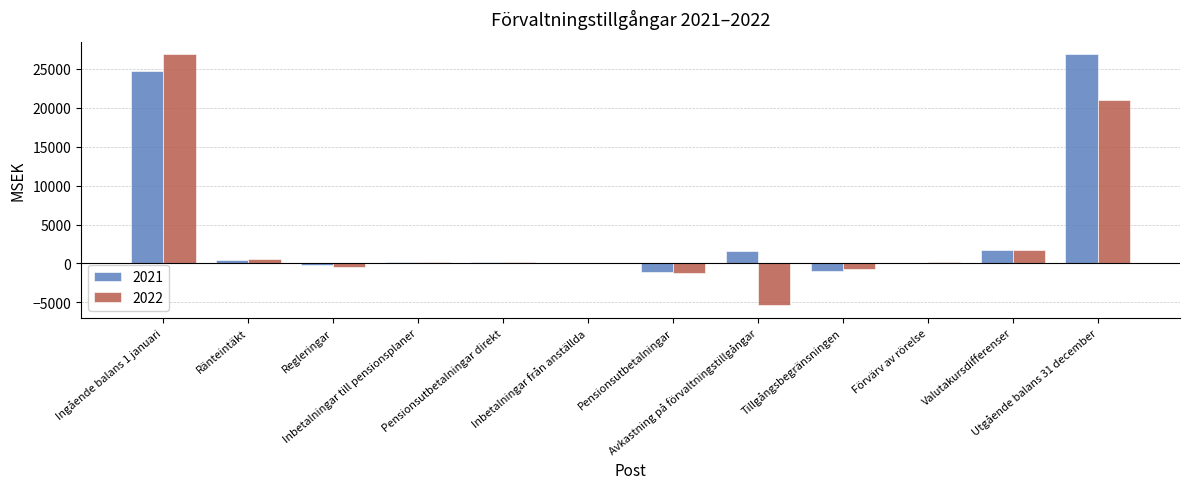

At which label does 2021 reach its peak?

Utgående balans 31 december